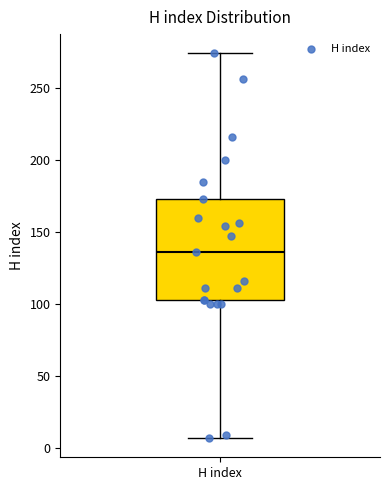

Where does the lower whisker of the box for H index end on the y-axis? The values are not printed on the chart, so give them approximately, as read against the axis.

5